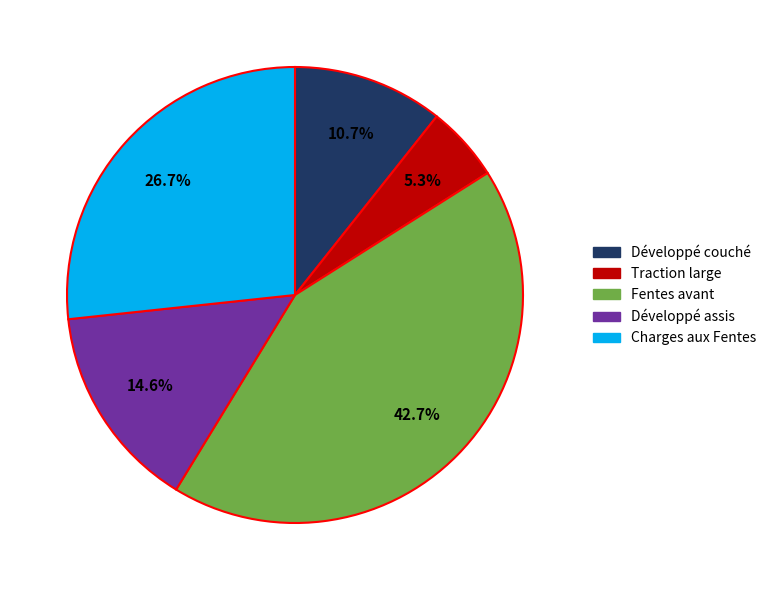

Is there any slice that represents more than half of the pie?

No